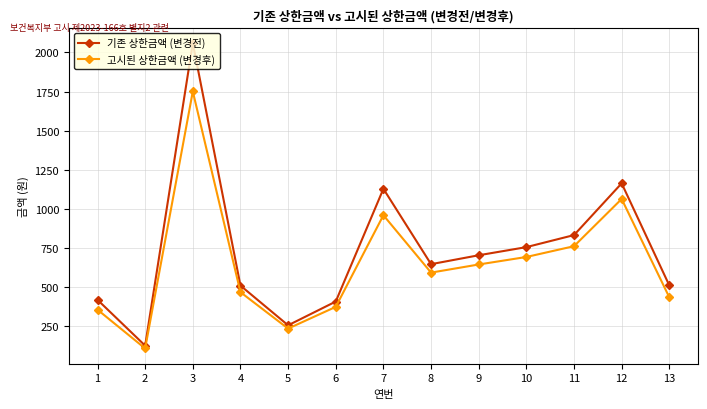

At which category does 기존 상한금액 (변경전) reach its first local valley?

2